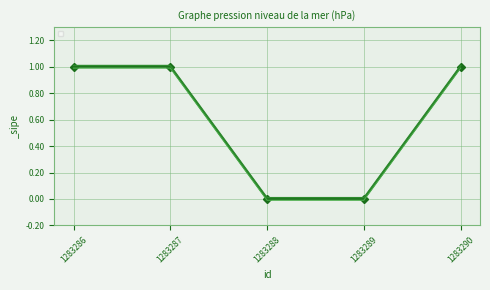

How many lines are shown in the chart?

1